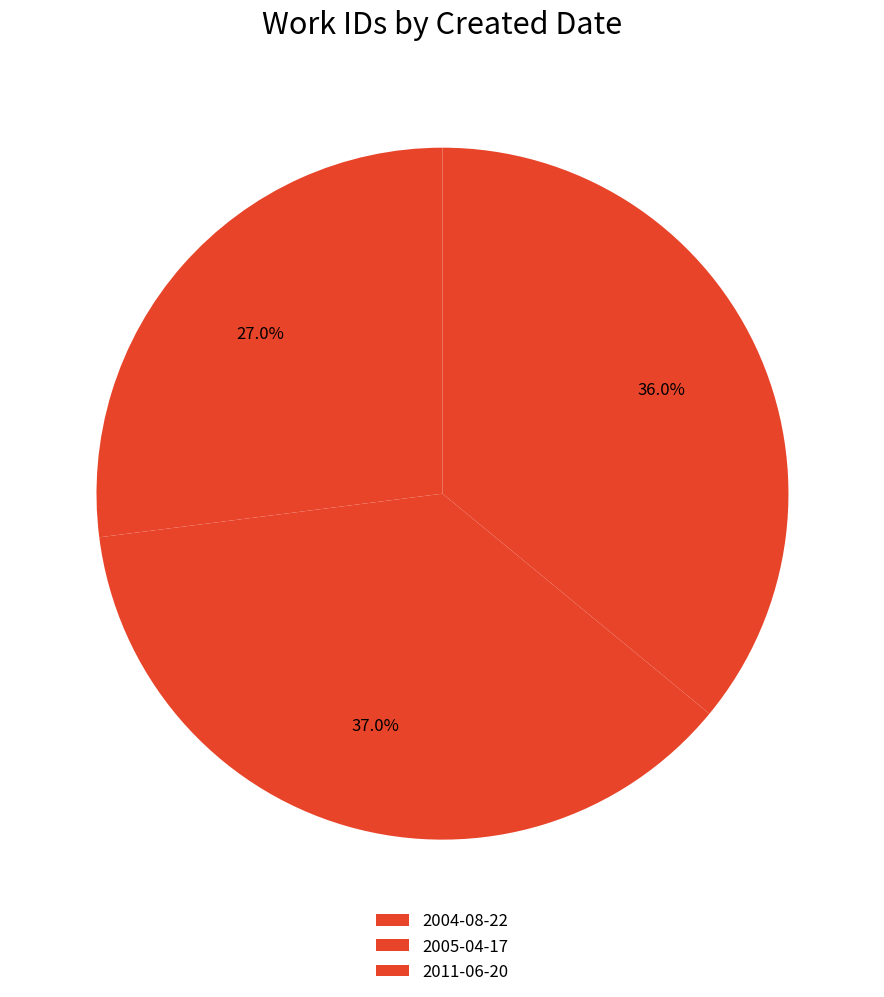

Rank the categories by value from highest to lowest.

2005-04-17, 2011-06-20, 2004-08-22